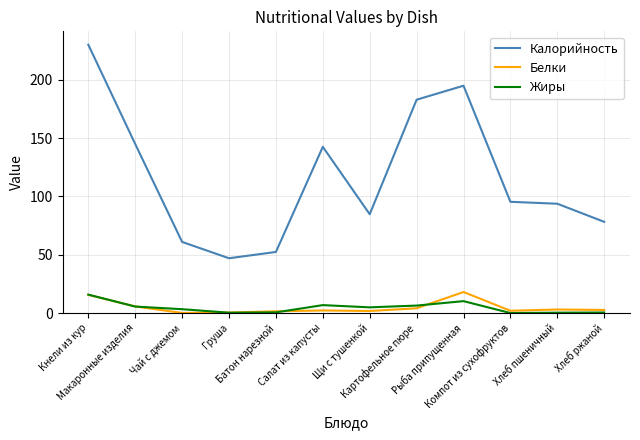

Which series has the largest total across all categories?

Калорийность